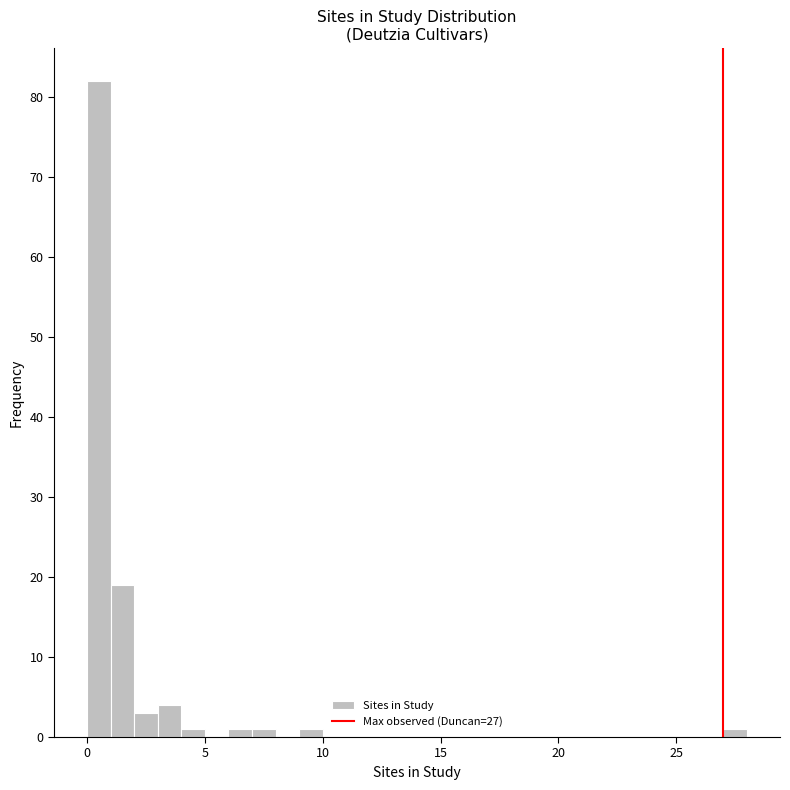

Read against the x-axis, roughly where is the centre of the tallest bar?

0.5